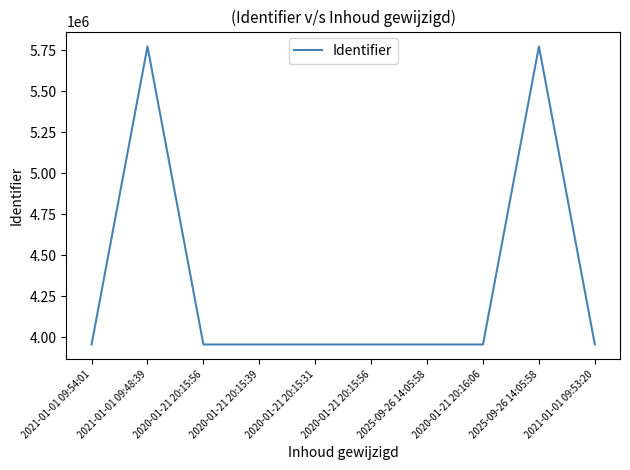

How many lines are shown in the chart?

1